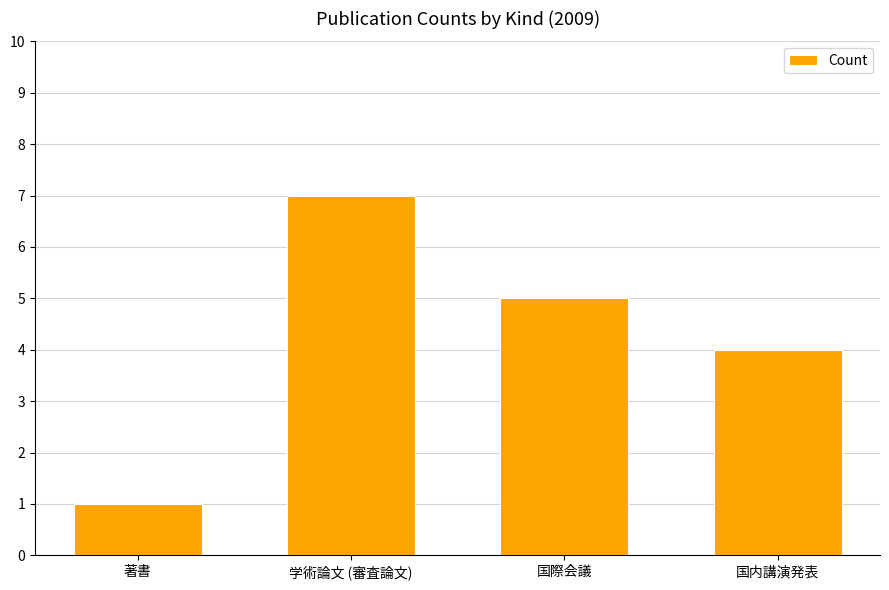

What is the change in value from 著書 to 学術論文 (審査論文)?

+6